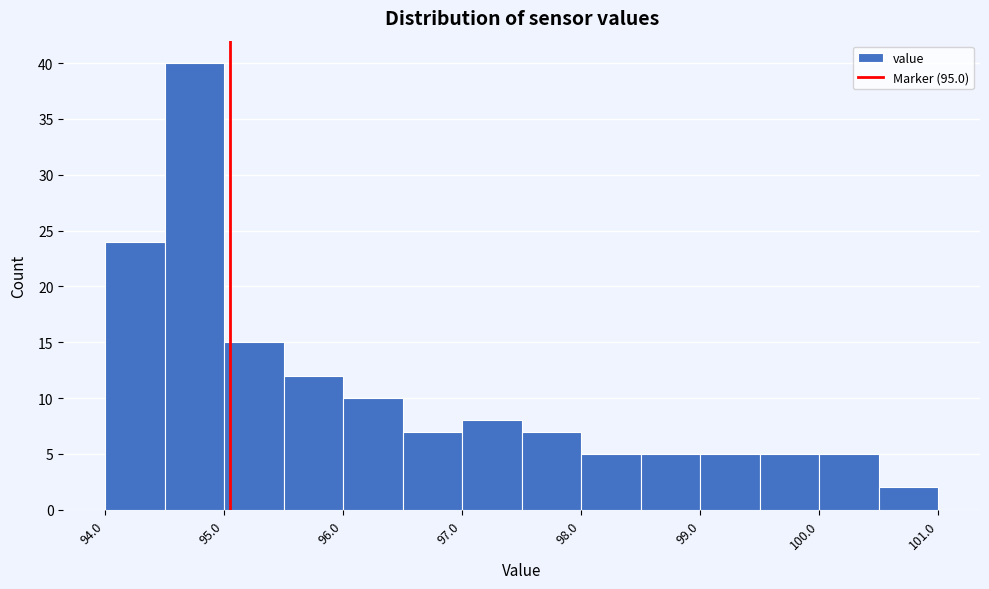

What is the height of the bar covering 98.45 to 98.95 on the x-axis? Neither the bar edges nor the heights are printed on the chart, so give them approximately, as read against the axes.

5